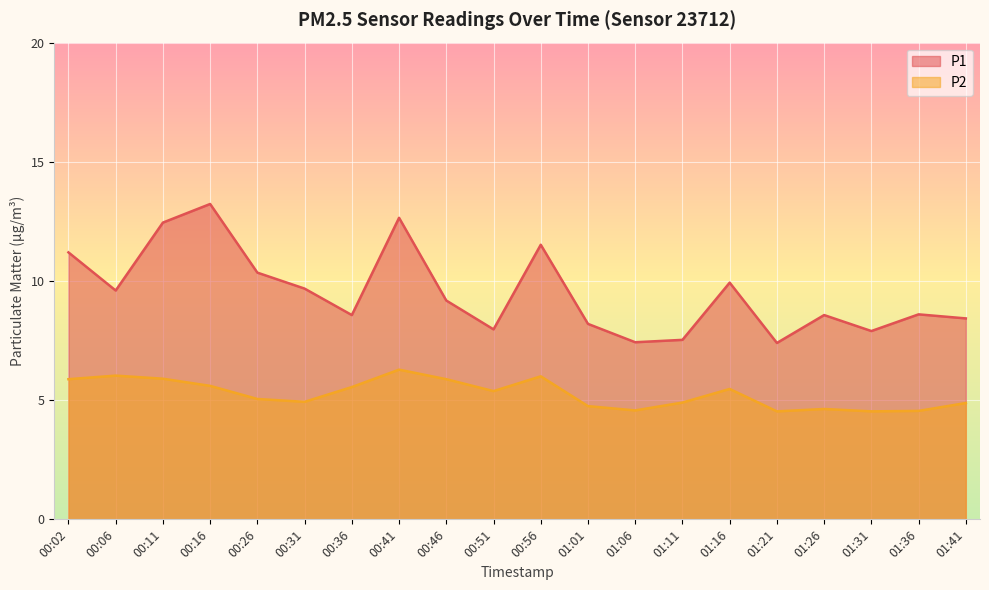

Which category has the lowest value in the P2 series?

01:21